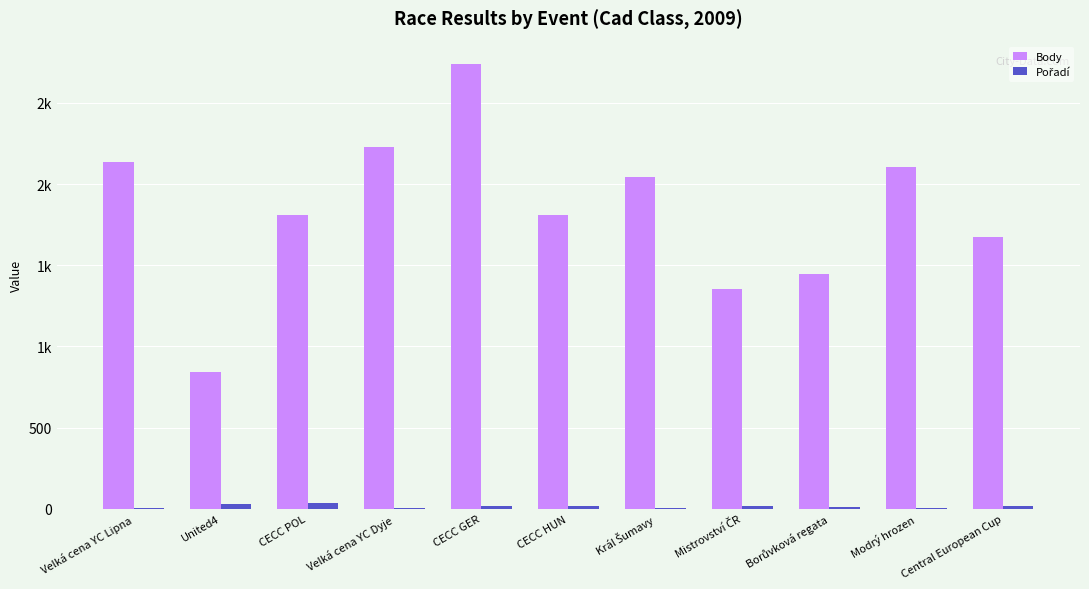

Does the chart contain stacked bars?

No